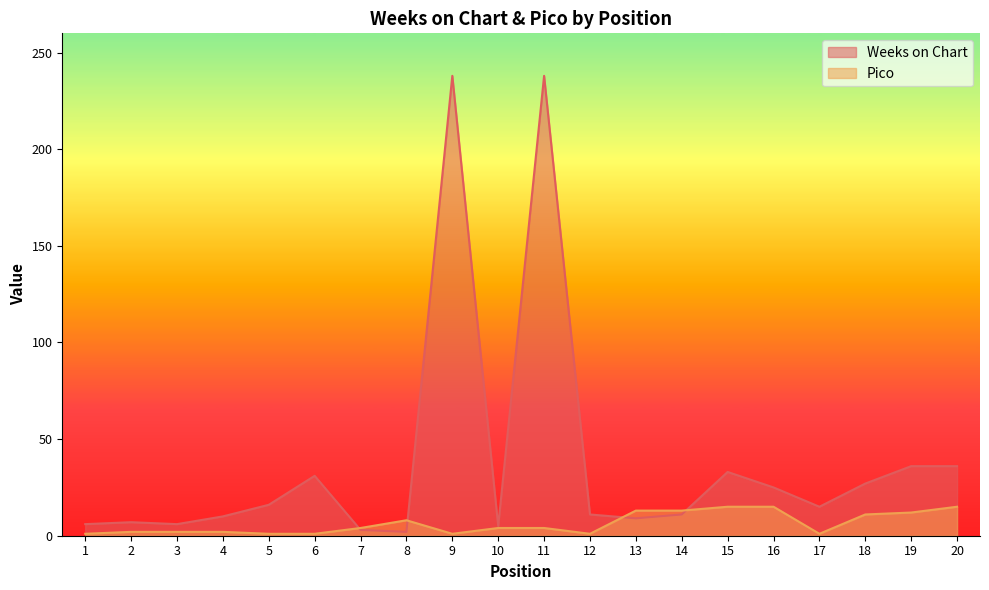

How many interior local peaks does the Pico series have?

1